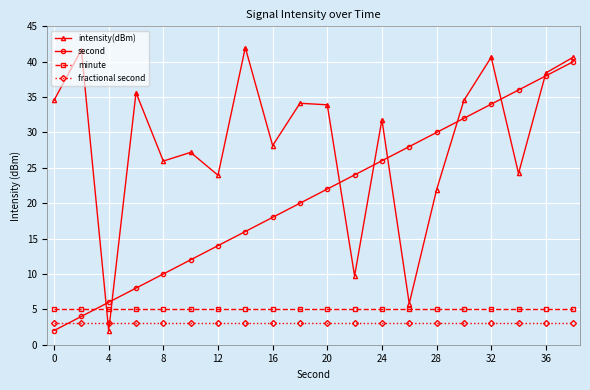

Which series has the largest range (max minus min)?

intensity(dBm)